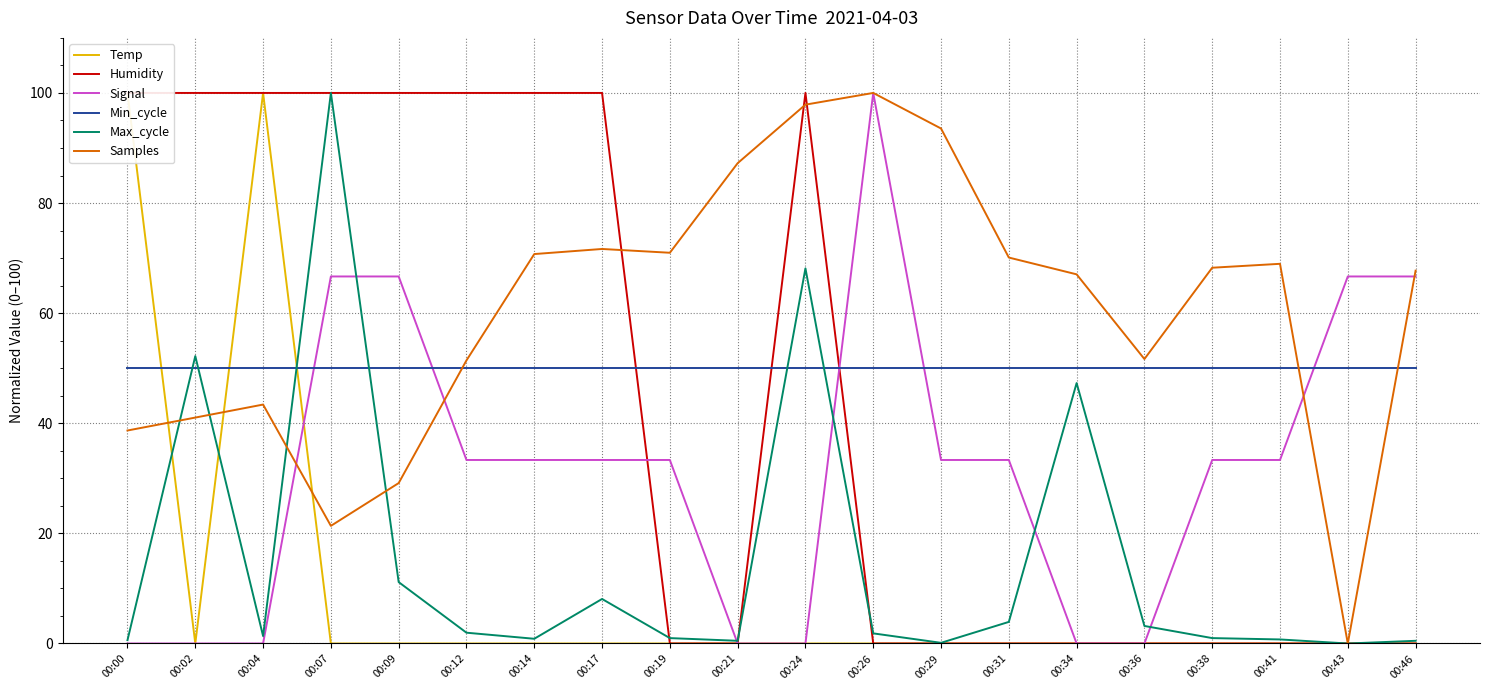

How many values in Humidity are above zero?

9